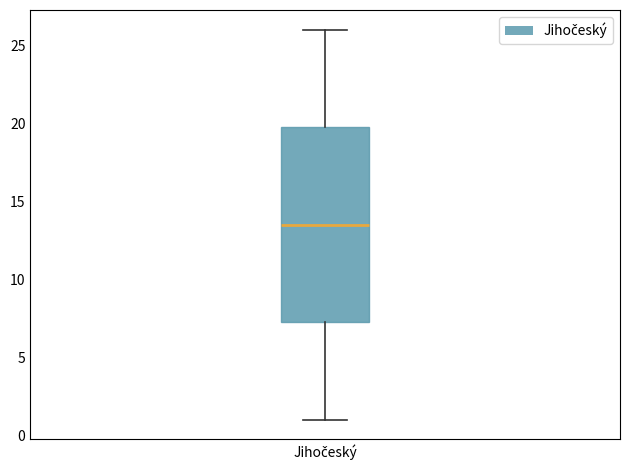

Transcribe this box plot: give where the median line is, the range the box spans, and where the two whiskers end, as read against the y-axis. The values are not printed on the chart, so give them approximately, as read against the axis.

median 13.5, box 7.5 to 20.0, whiskers 1.0 to 26.0